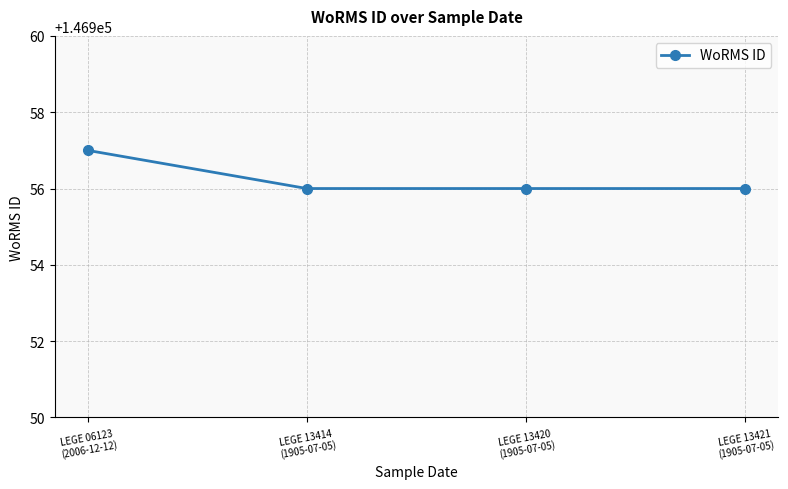

Between LEGE 06123
(2006-12-12) and LEGE 13420
(1905-07-05), which is larger?

LEGE 06123
(2006-12-12)